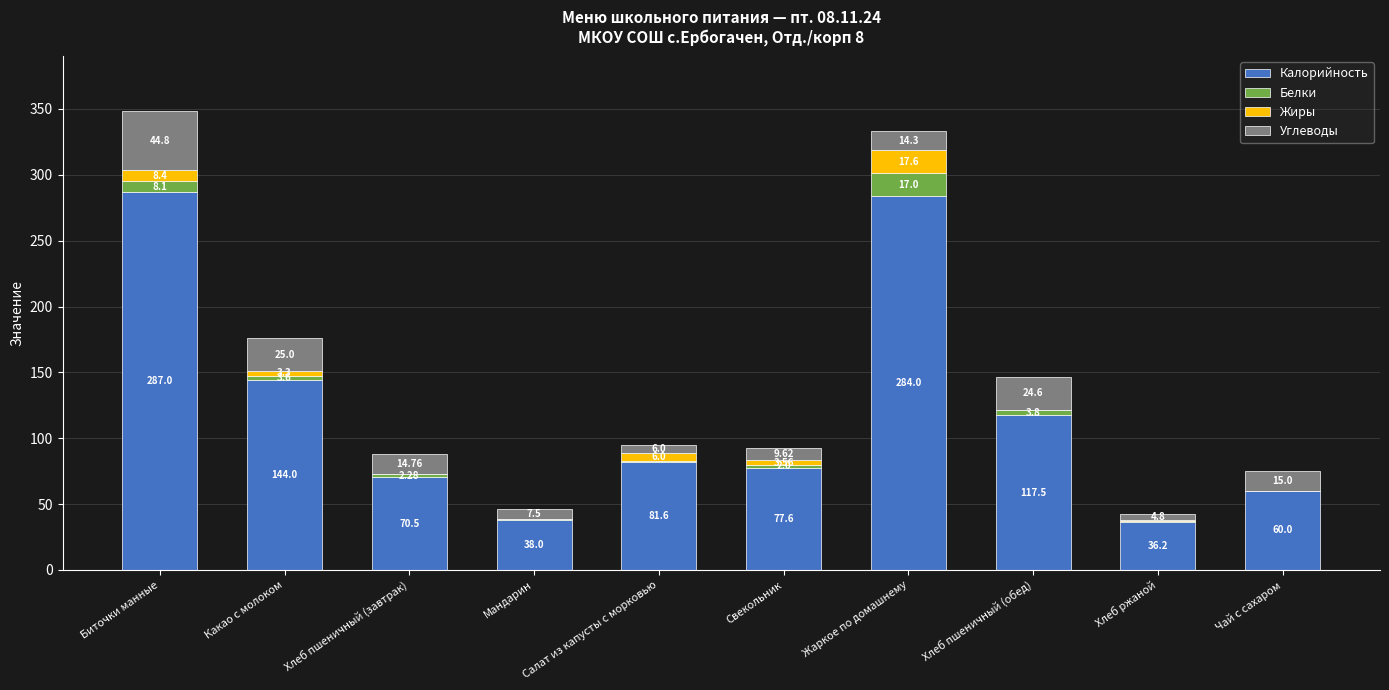

At which category is the sum across all series the highest?

Биточки манные